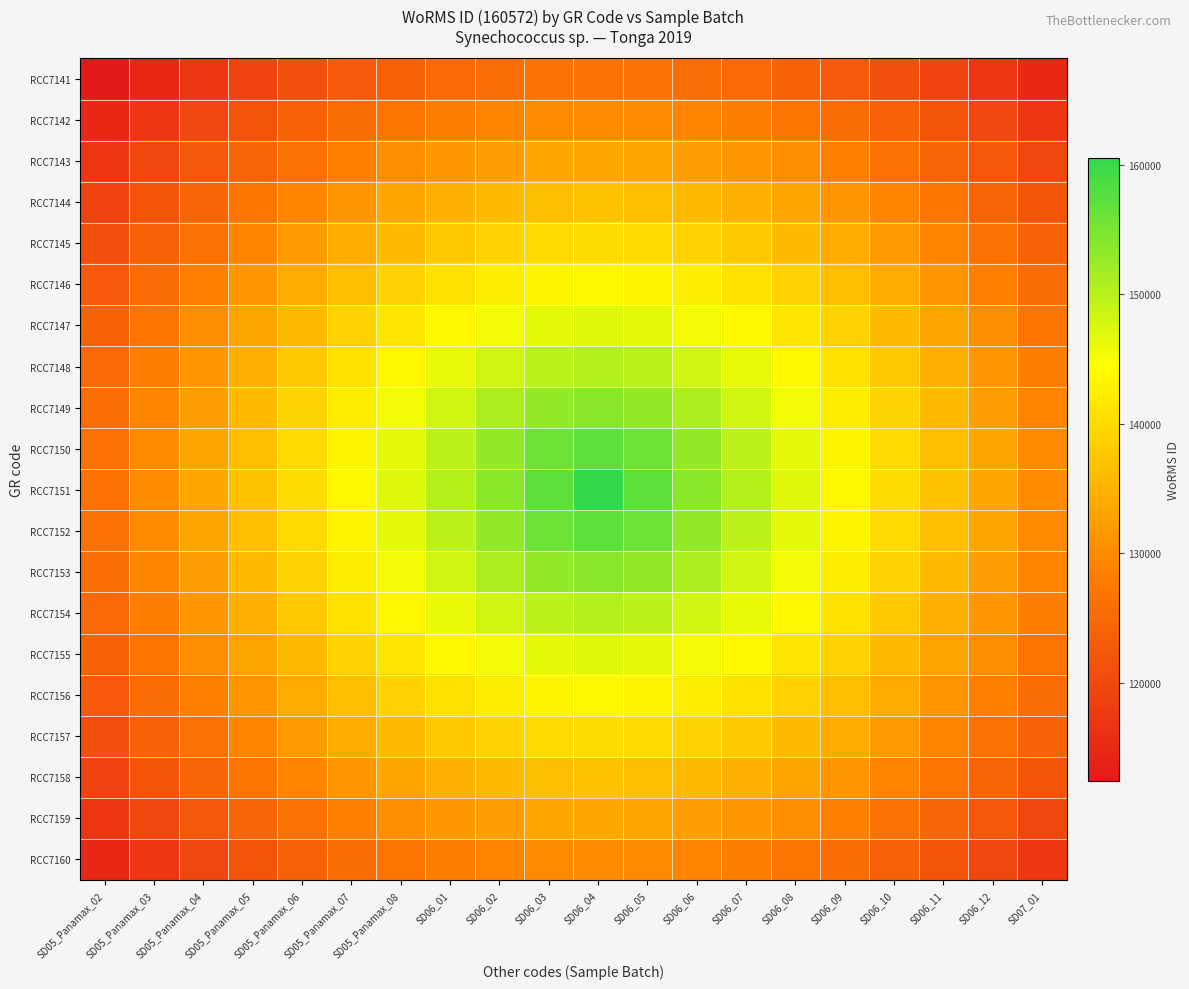

What is the total value across all series at SD06_04?

2870815.3